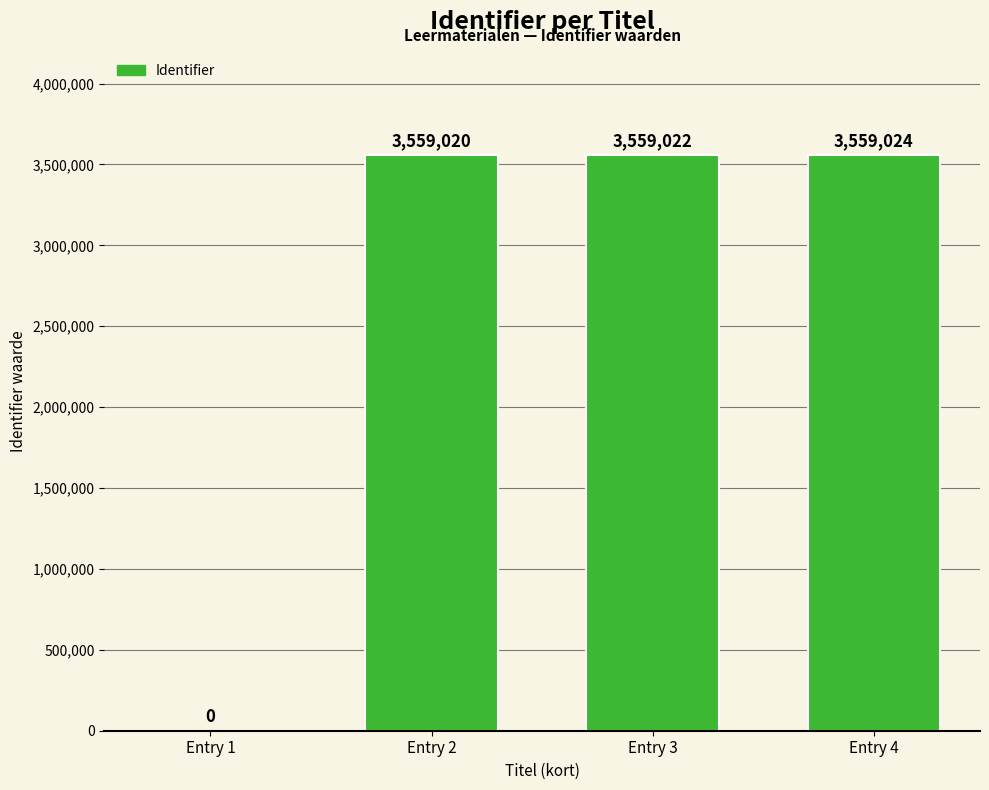

Are the bars grouped side by side (vs. stacked)?

No